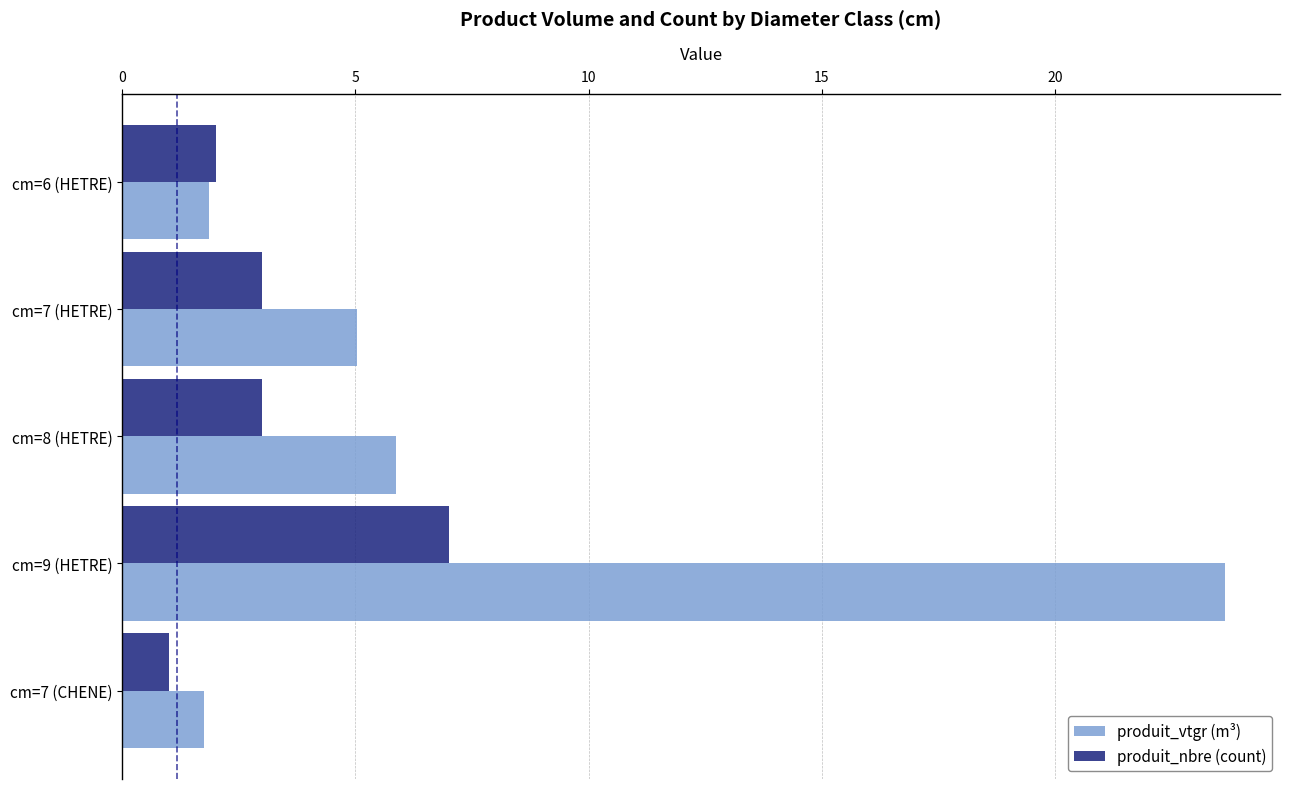

Where is produit_vtgr (m³) nearest to the value 12?

cm=8 (HETRE)